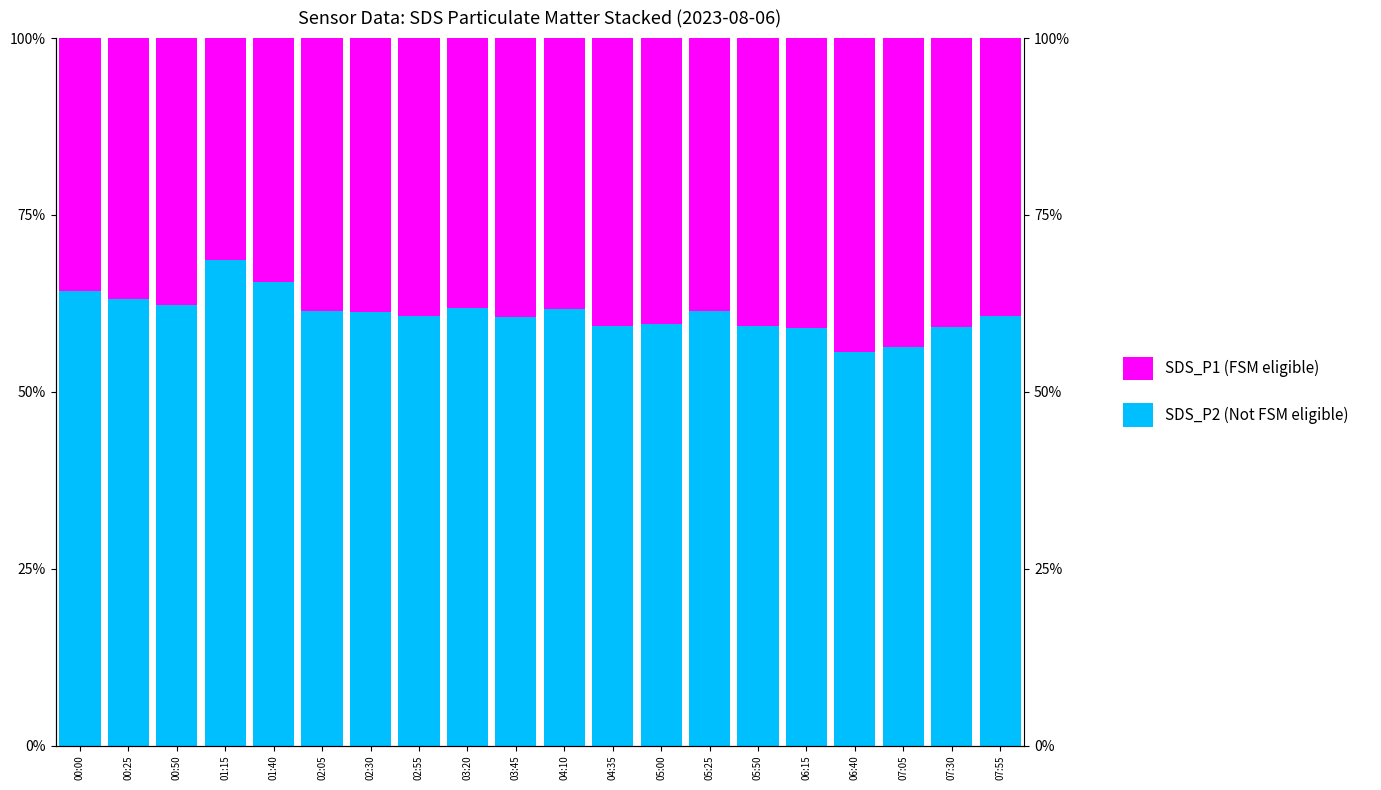

What is the label of the 20th bar from the left?

07:55